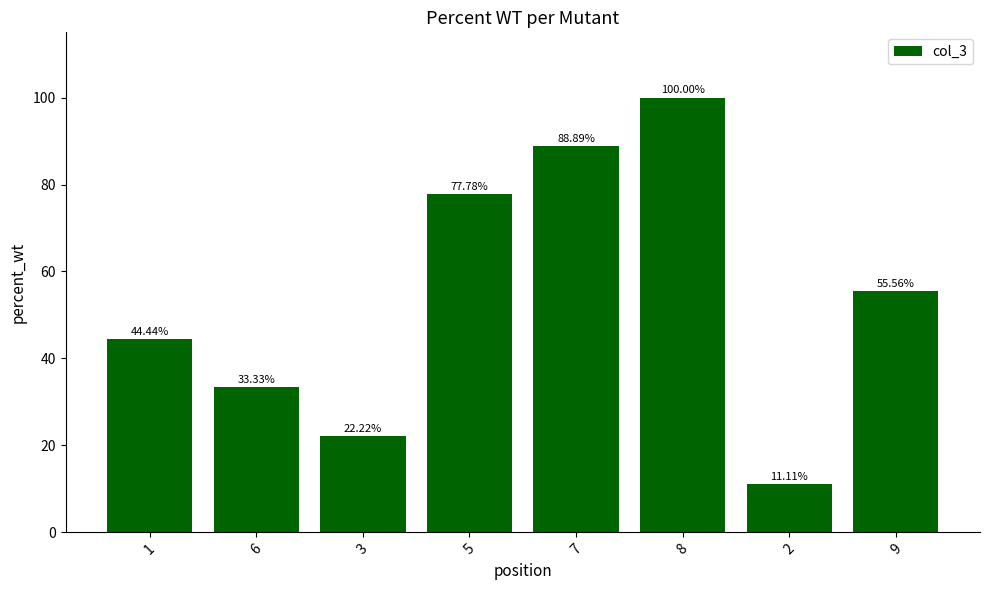

What is the change in value from 3 to 5?

+55.6